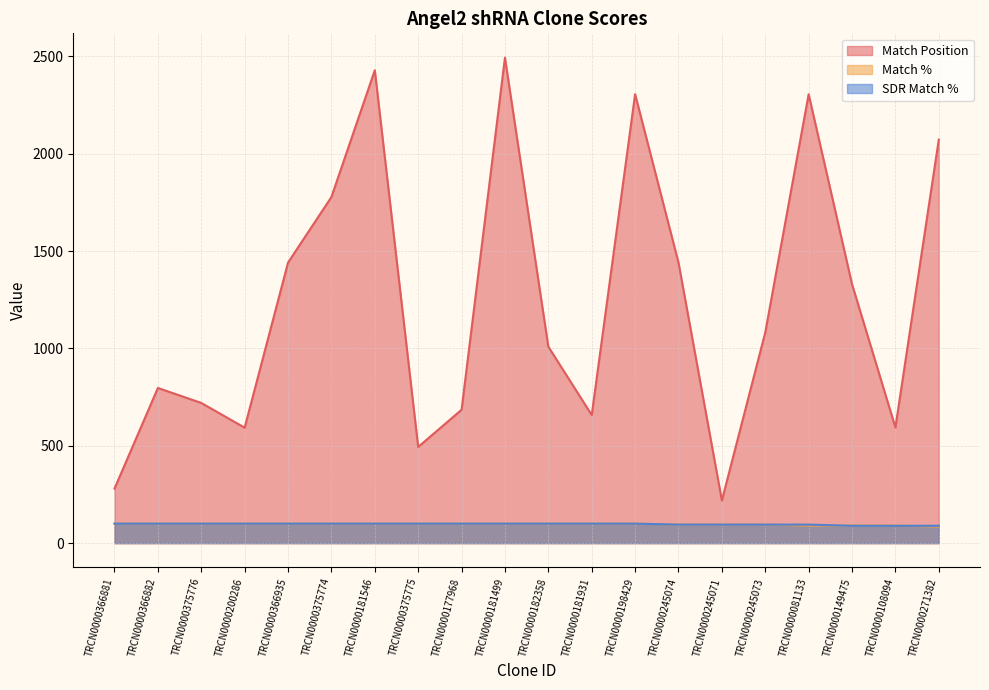

What is the maximum value shown in the chart?

2494